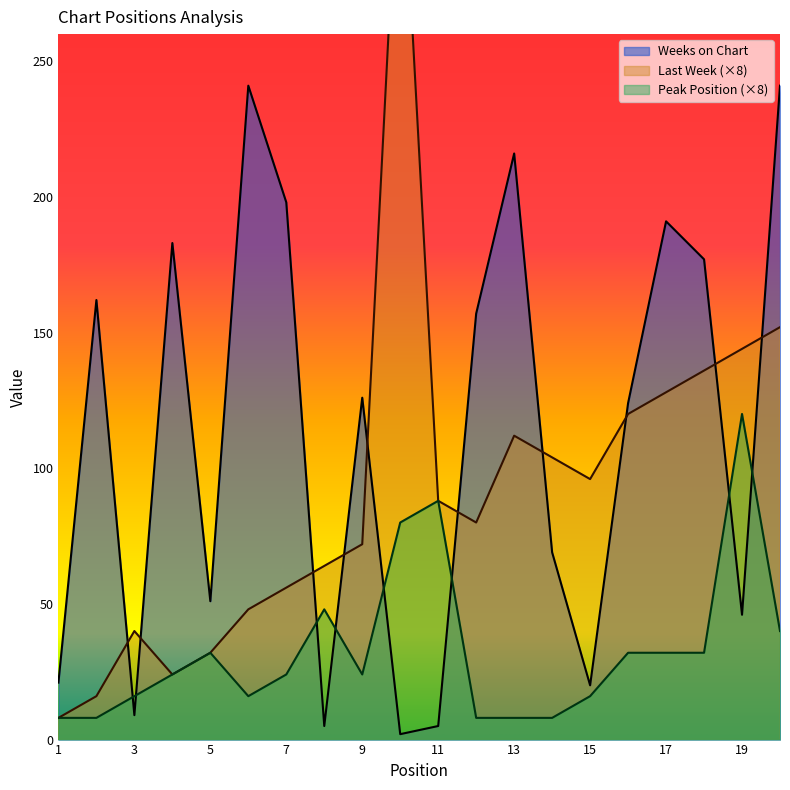

True or false: Peak Position has a value of 32 at 5.

True